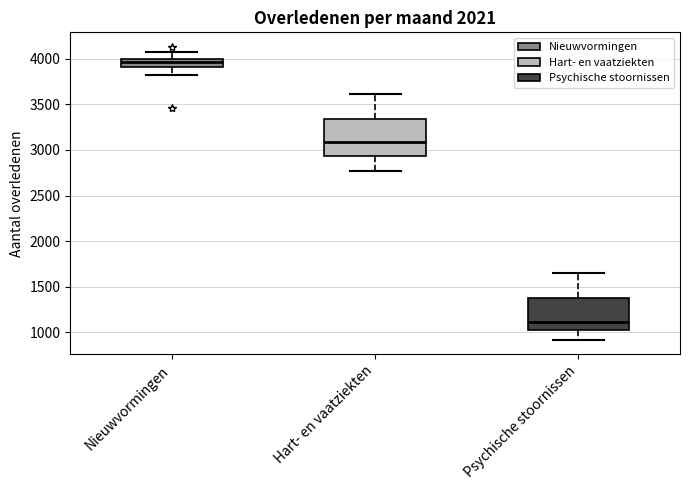

Reading left to right, transcribe this box plot: for each box, give where its median line is, the range the box spans, and where its two whiskers end, as read against the y-axis. The values are not printed on the chart, so give them approximately, as read against the axis.

Nieuwvormingen: median 3950, box 3900 to 4000, whiskers 3800 to 4050
Hart- en vaatziekten: median 3100, box 2950 to 3350, whiskers 2750 to 3600
Psychische stoornissen: median 1100, box 1050 to 1400, whiskers 900 to 1650